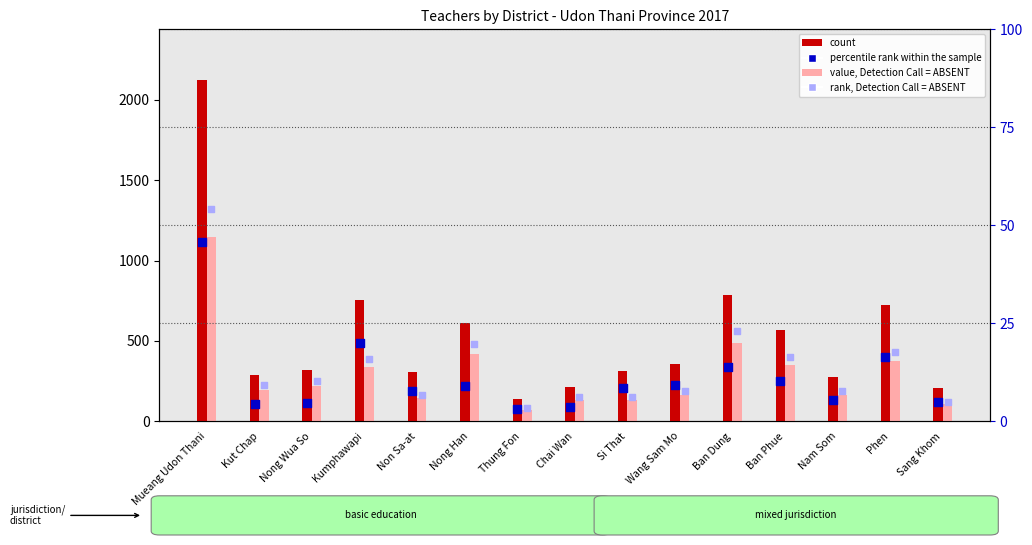

What are all the series names shown in the legend?

count, value, Detection Call = ABSENT, percentile rank within the sample, rank, Detection Call = ABSENT